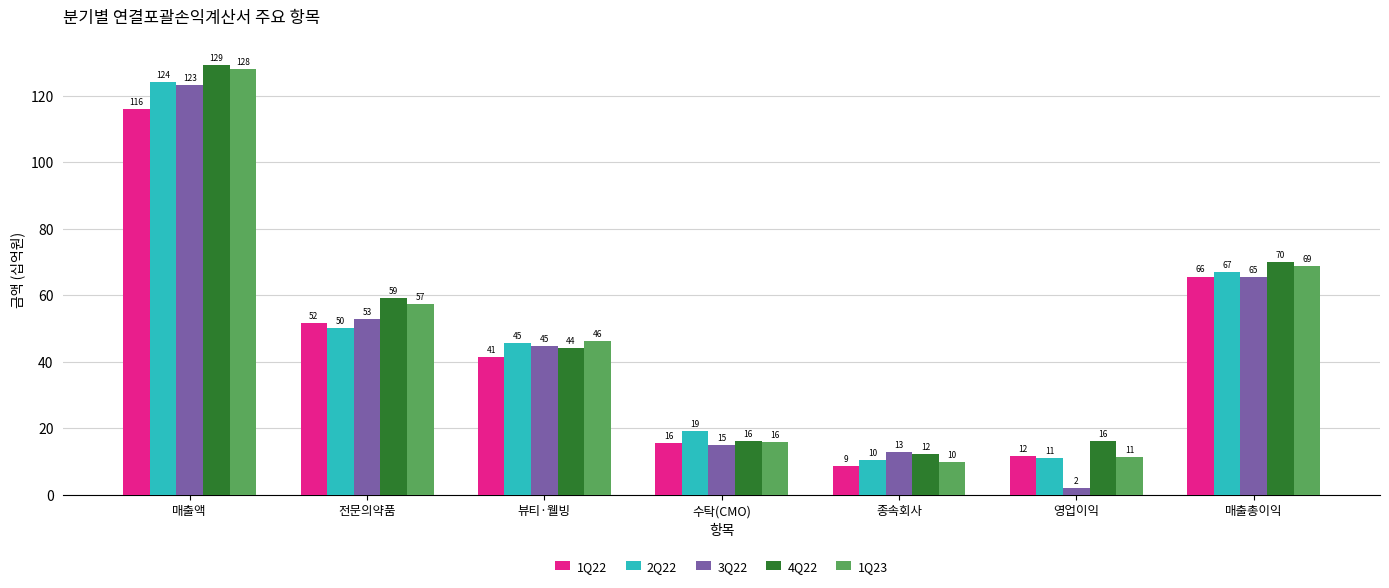

Rank the series at 매출총이익 from highest to lowest value.

4Q22, 1Q23, 2Q22, 1Q22, 3Q22